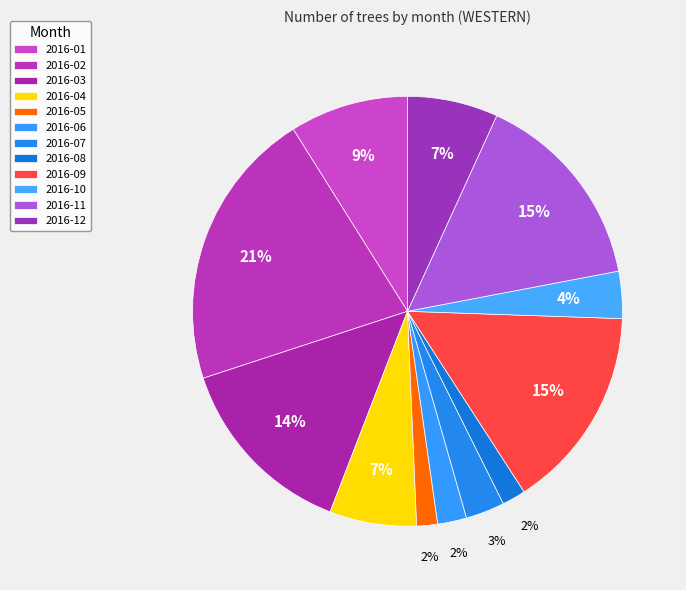

Is it true that 2016-02 is 21% of the pie?

True